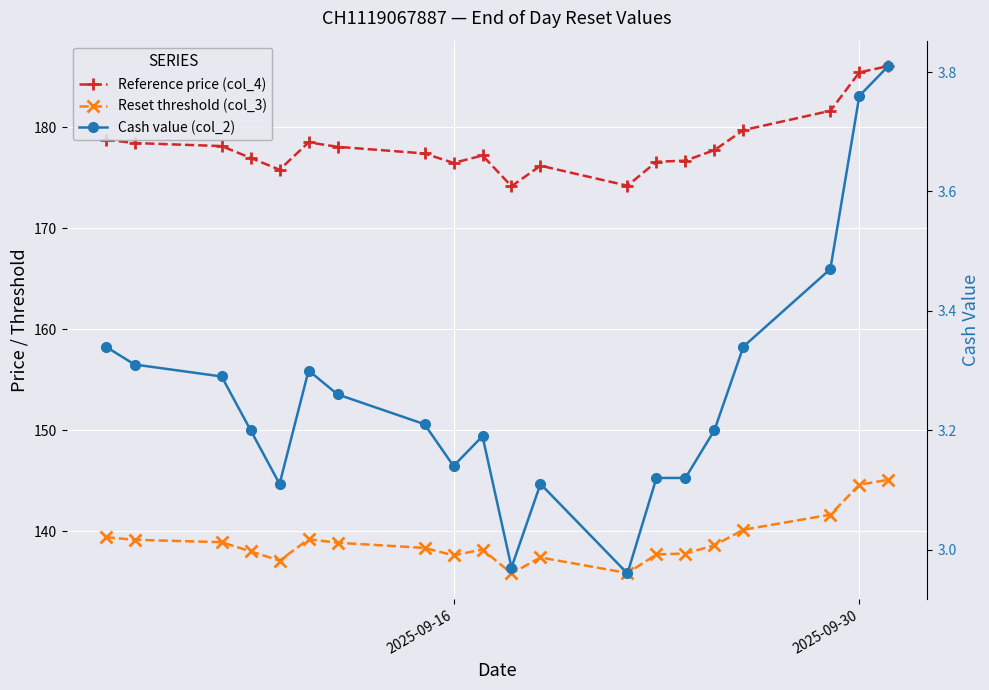

How many values in the Cash value (col_2) series exceed 3?

18